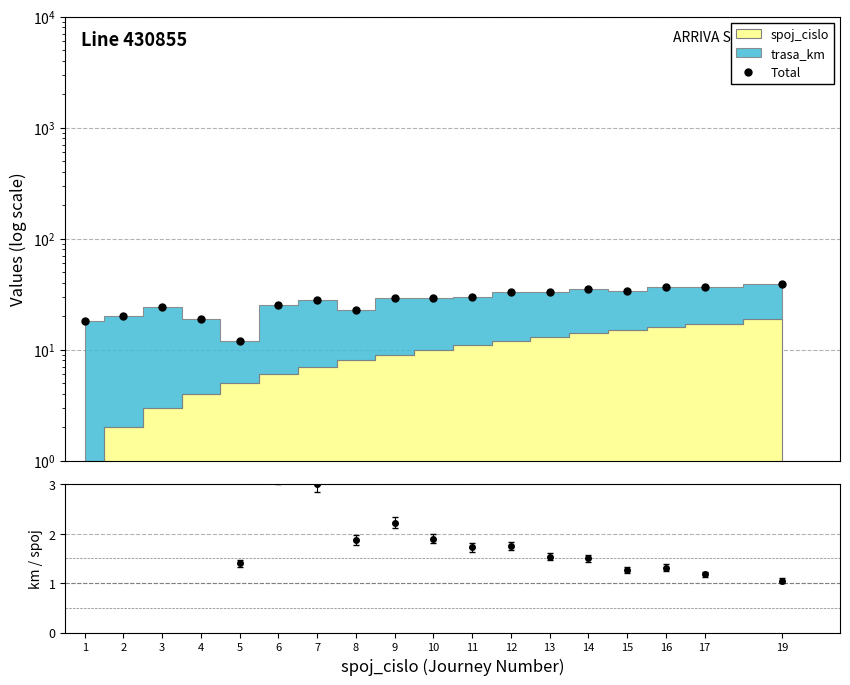

How many points are lower than both their immediate neighbors (excluding endpoints)?

3